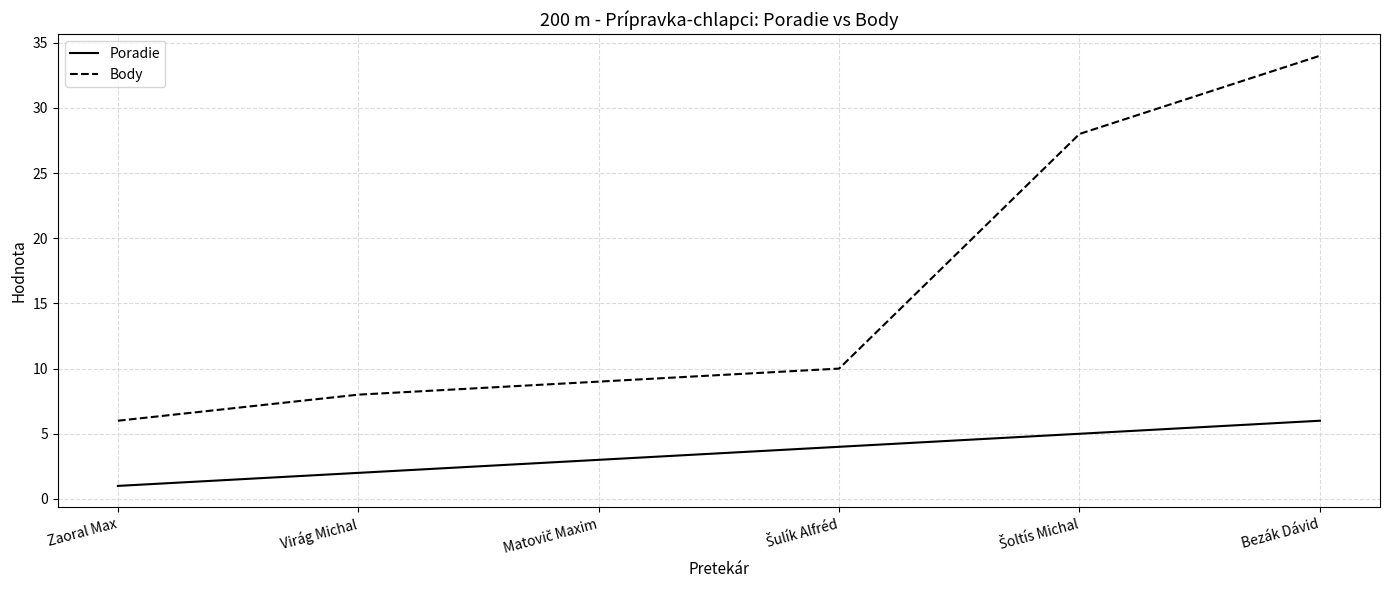

The Poradie series shows 2 at Virág Michal. True or false?

True